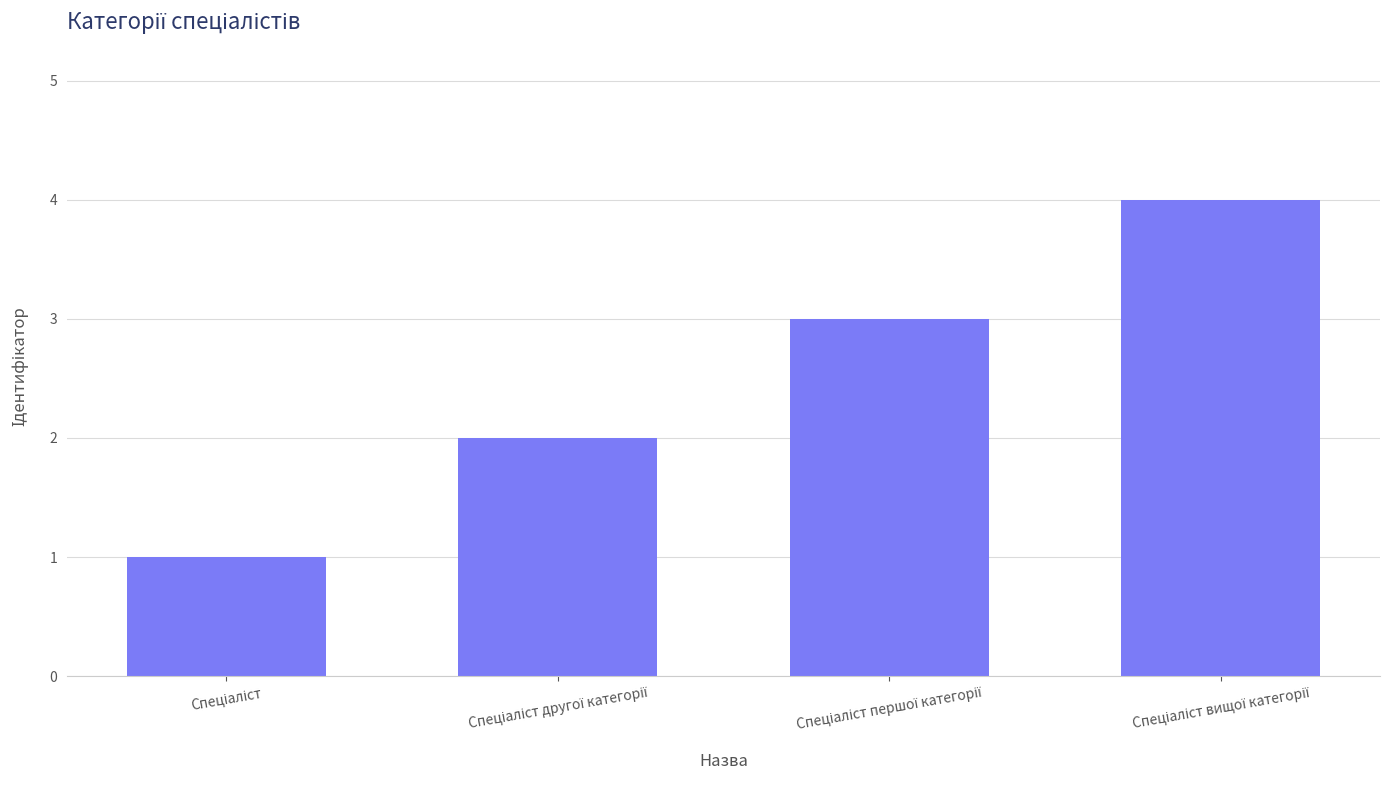

Does the chart contain any negative values?

No